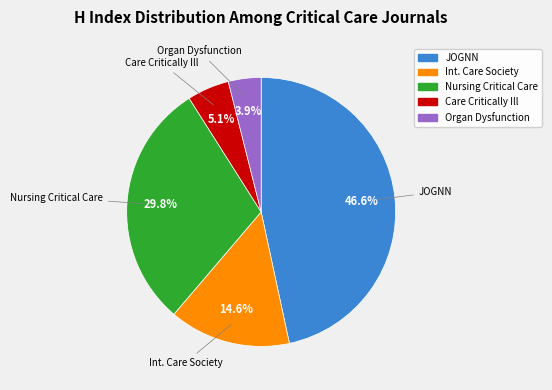

Does any single category account for the majority?

No